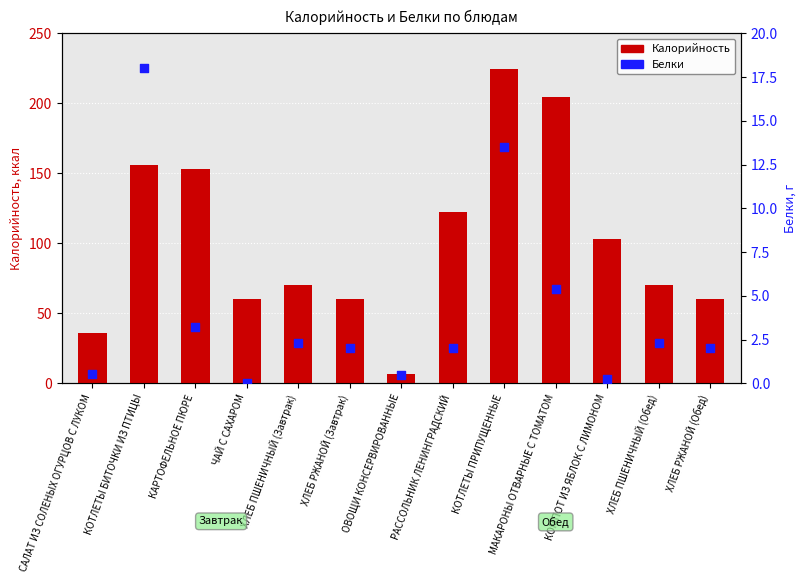

Which series has the largest total across all categories?

Калорийность